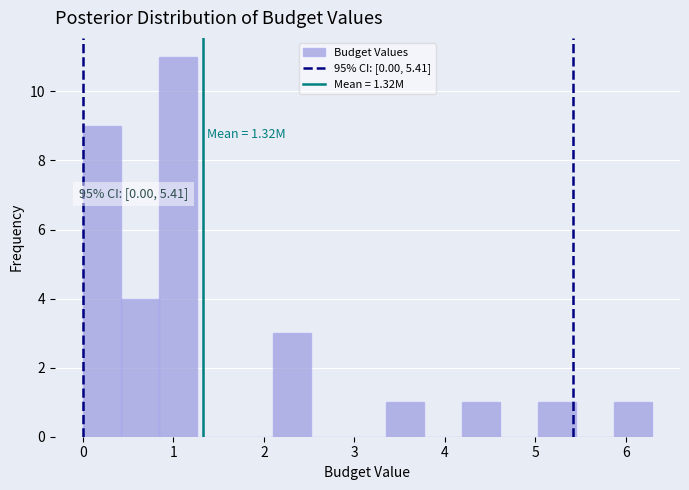

Which range on the x-axis has the tallest bar?

0.8 to 1.3